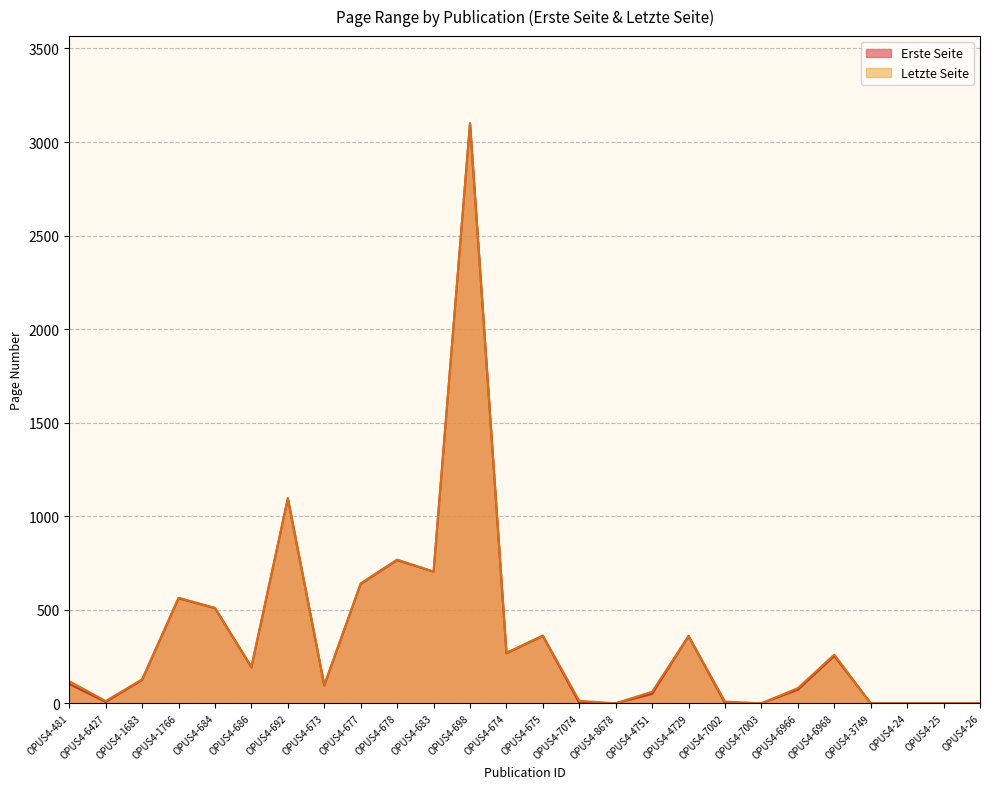

How many interior local valleys does the Letzte Seite series have?

7